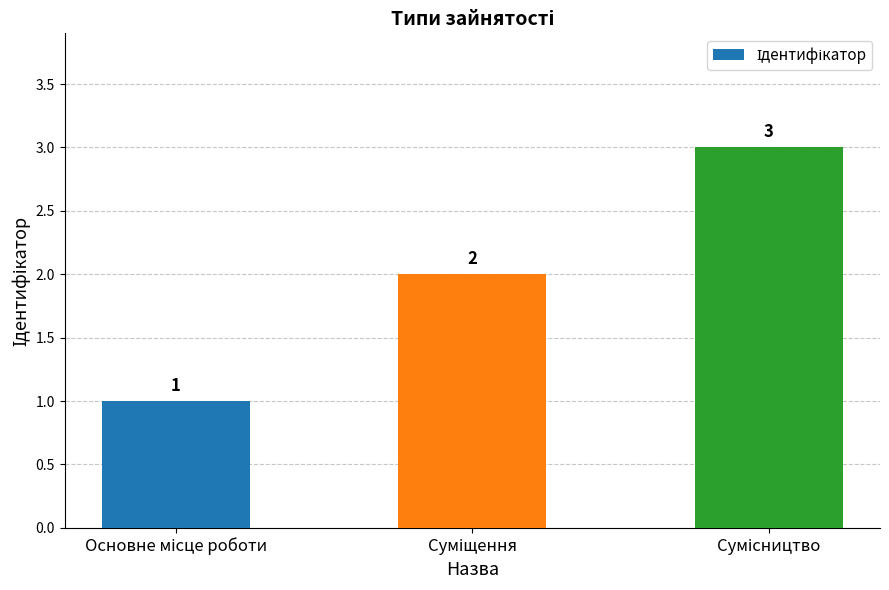

What is the value of the 3rd bar from the left?

3